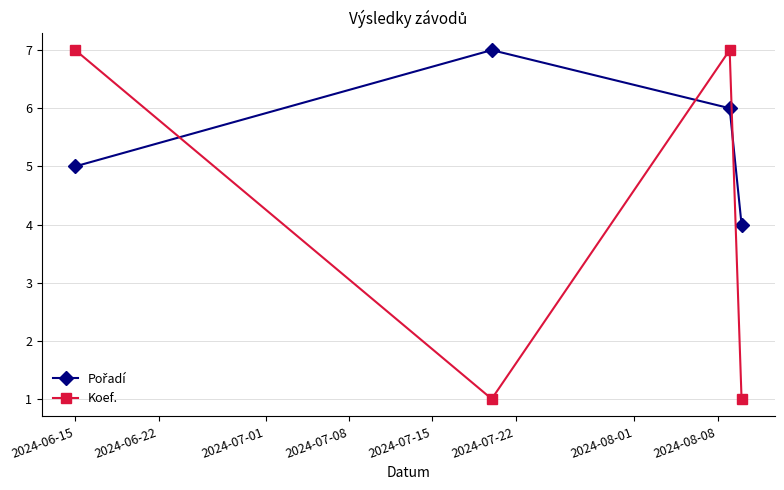

What is the sum of all Koef. values?

16